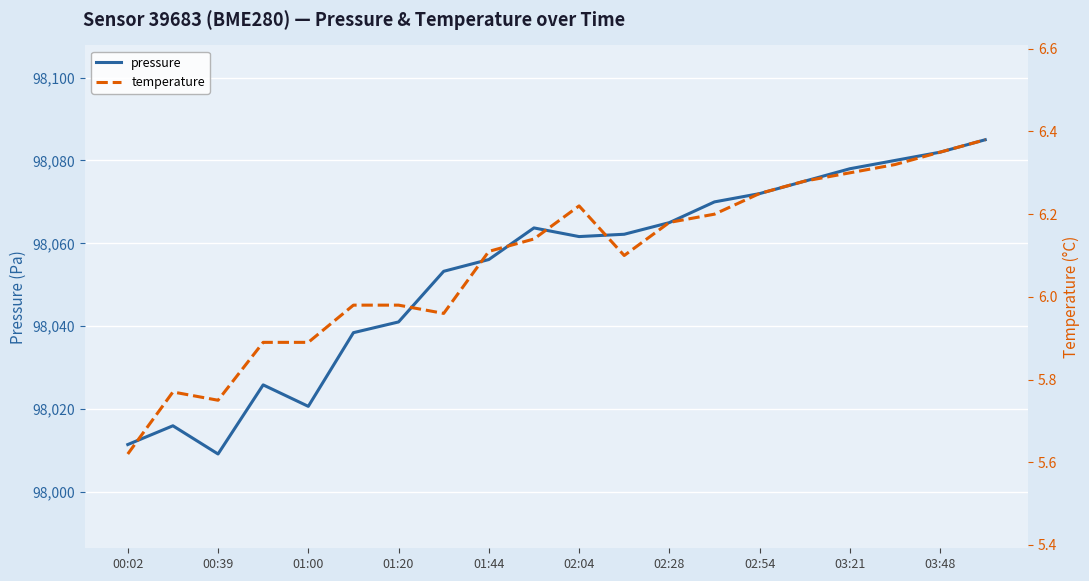

What is the maximum value for pressure?

98085.0